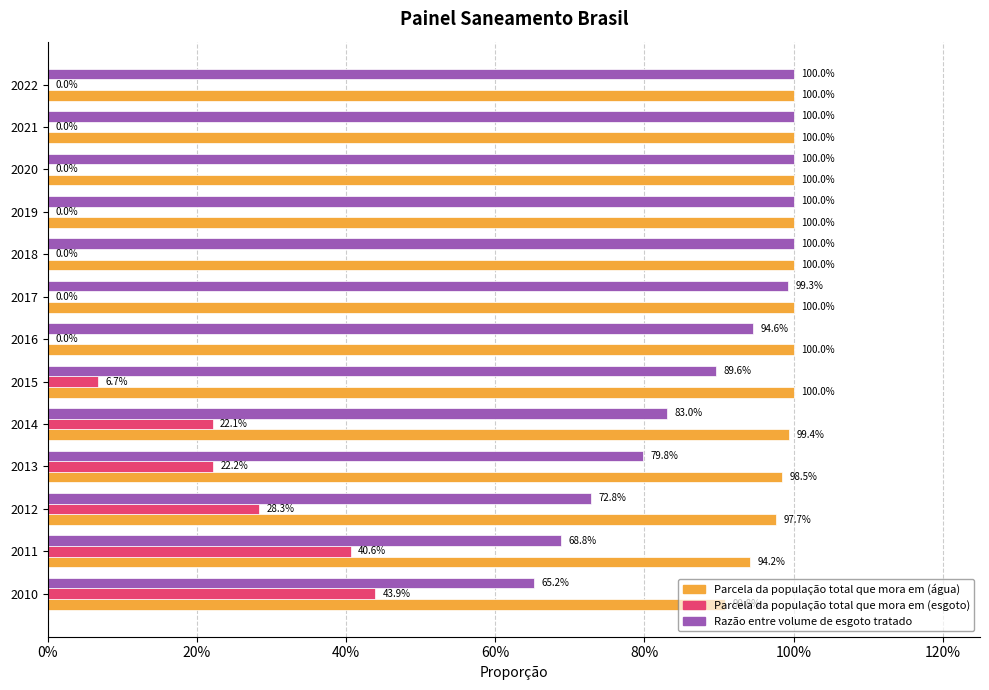

What are all the series names shown in the legend?

Parcela da população total que mora em (água), Parcela da população total que mora em (esgoto), Razão entre volume de esgoto tratado